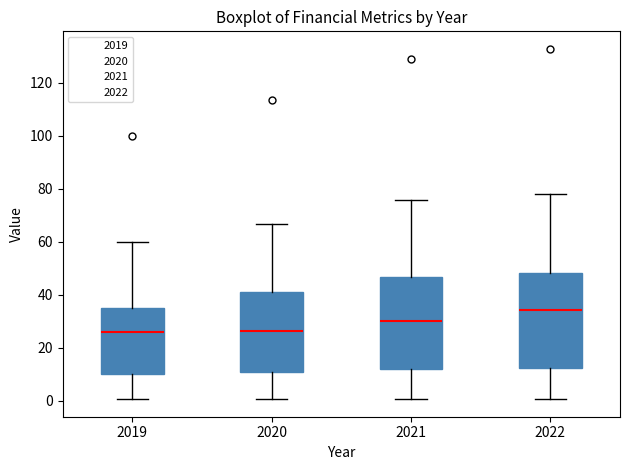

Where is the lower edge of the box at x = 2022 on the y-axis? The values are not printed on the chart, so give them approximately, as read against the axis.

12